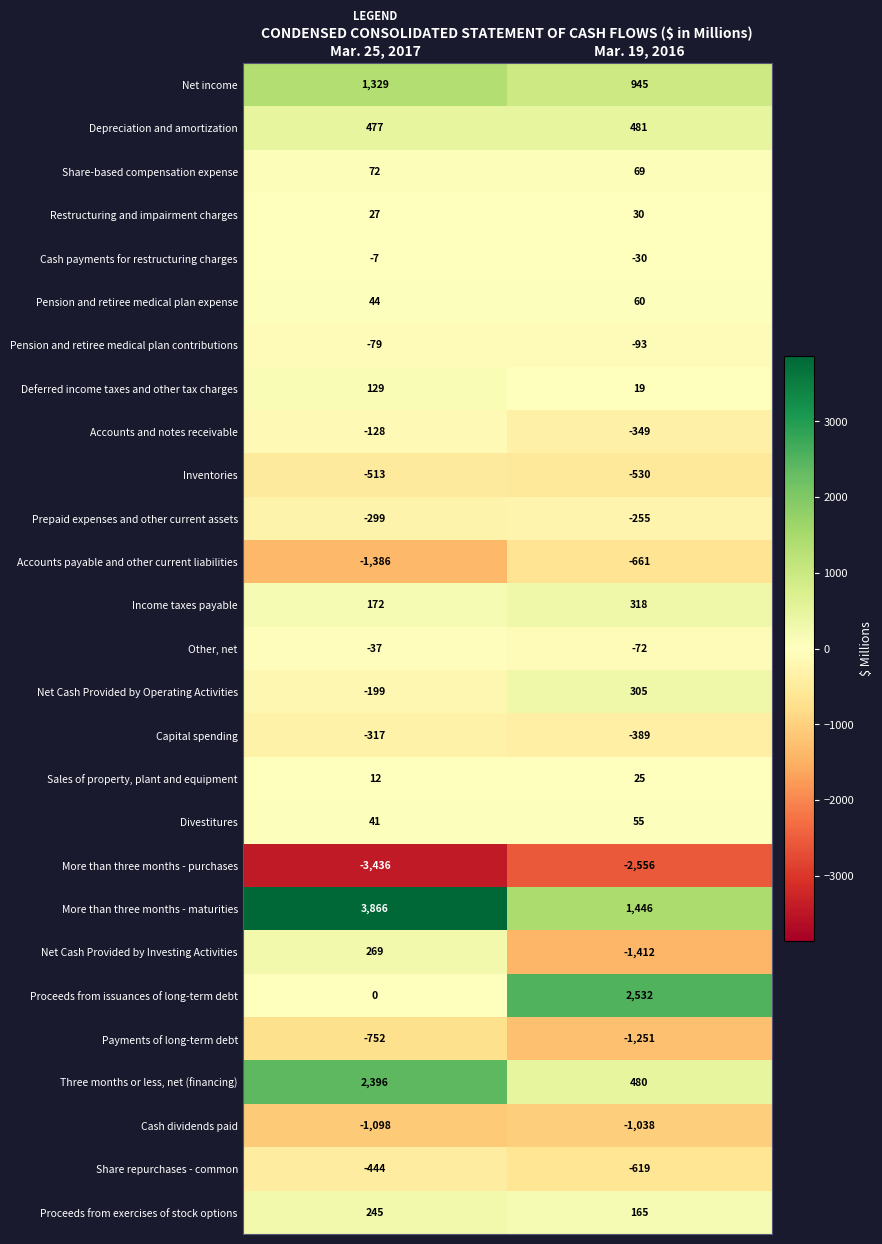

What is the sum of the Pension and retiree medical plan expense values at Mar. 25, 2017 and Mar. 19, 2016?

104